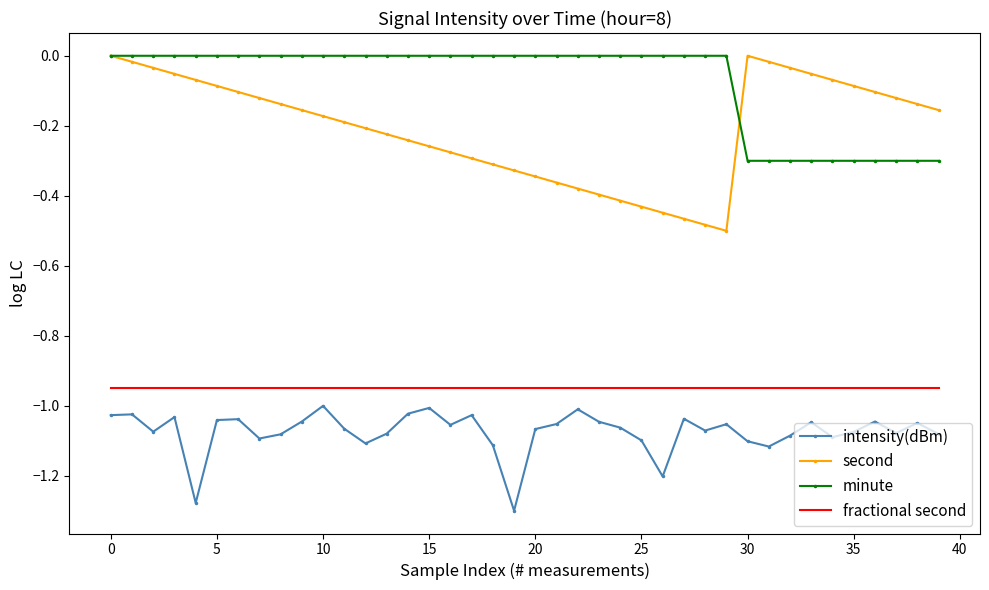

Which series has the largest total across all categories?

minute